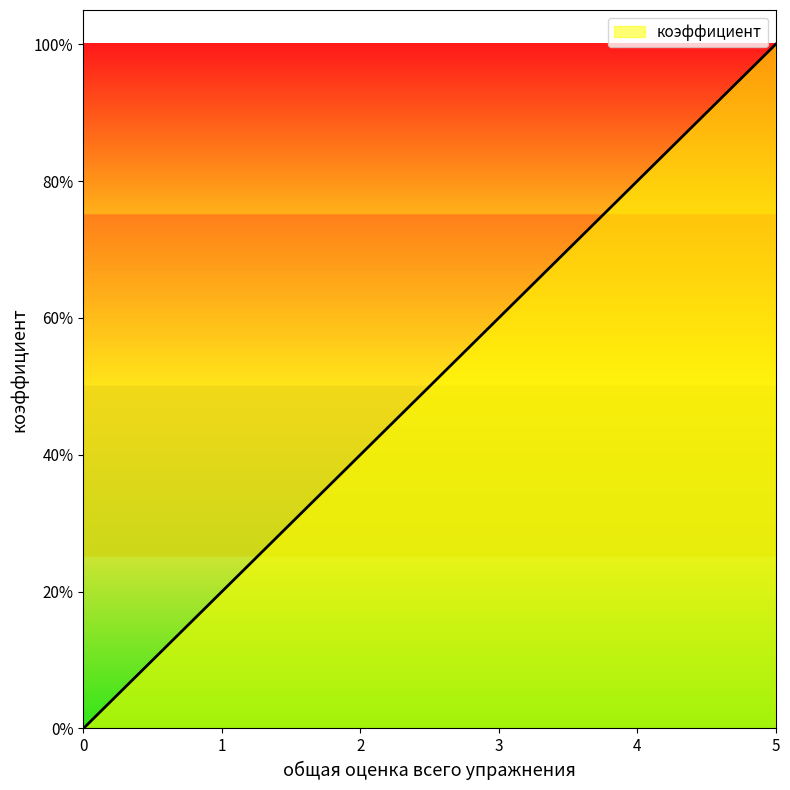

The value at 1 is 0.2. True or false?

True